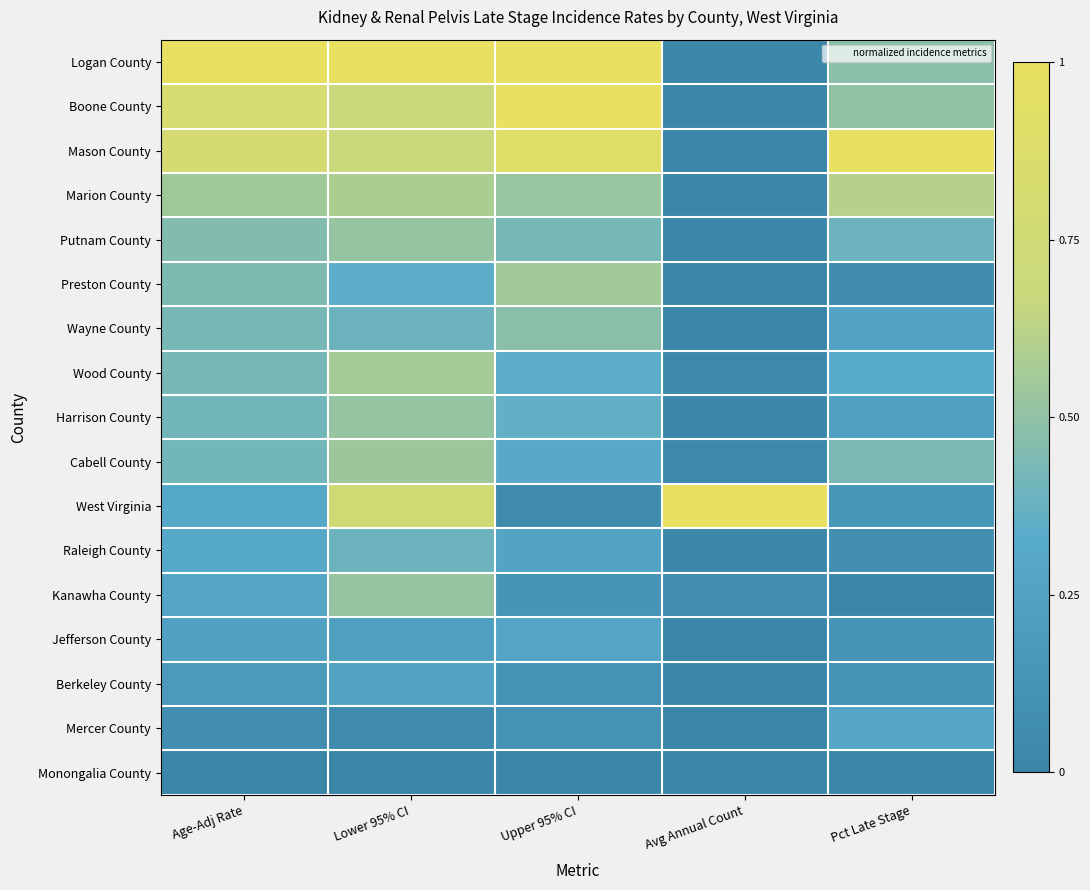

Reading left to right, transcribe all the data shown in this chart.

Logan County: Age-Adj Rate=1.0	Lower 95% CI=1.0	Upper 95% CI=1.0	Avg Annual Count=0.0	Pct Late Stage=0.5
Boone County: Age-Adj Rate=0.8	Lower 95% CI=0.7	Upper 95% CI=1.0	Avg Annual Count=0.0	Pct Late Stage=0.5
Mason County: Age-Adj Rate=0.8	Lower 95% CI=0.7	Upper 95% CI=0.9	Avg Annual Count=0.0	Pct Late Stage=1.0
Marion County: Age-Adj Rate=0.5	Lower 95% CI=0.6	Upper 95% CI=0.5	Avg Annual Count=0.0	Pct Late Stage=0.6
Putnam County: Age-Adj Rate=0.5	Lower 95% CI=0.5	Upper 95% CI=0.4	Avg Annual Count=0.0	Pct Late Stage=0.4
Preston County: Age-Adj Rate=0.4	Lower 95% CI=0.3	Upper 95% CI=0.5	Avg Annual Count=0.0	Pct Late Stage=0.1
Wayne County: Age-Adj Rate=0.4	Lower 95% CI=0.4	Upper 95% CI=0.5	Avg Annual Count=0.0	Pct Late Stage=0.3
Wood County: Age-Adj Rate=0.4	Lower 95% CI=0.6	Upper 95% CI=0.3	Avg Annual Count=0.0	Pct Late Stage=0.3
Harrison County: Age-Adj Rate=0.4	Lower 95% CI=0.5	Upper 95% CI=0.4	Avg Annual Count=0.0	Pct Late Stage=0.2
Cabell County: Age-Adj Rate=0.4	Lower 95% CI=0.5	Upper 95% CI=0.3	Avg Annual Count=0.0	Pct Late Stage=0.4
West Virginia: Age-Adj Rate=0.3	Lower 95% CI=0.8	Upper 95% CI=0.0	Avg Annual Count=1.0	Pct Late Stage=0.2
Raleigh County: Age-Adj Rate=0.3	Lower 95% CI=0.4	Upper 95% CI=0.3	Avg Annual Count=0.0	Pct Late Stage=0.1
Kanawha County: Age-Adj Rate=0.3	Lower 95% CI=0.5	Upper 95% CI=0.1	Avg Annual Count=0.1	Pct Late Stage=0.0
Jefferson County: Age-Adj Rate=0.2	Lower 95% CI=0.2	Upper 95% CI=0.3	Avg Annual Count=0.0	Pct Late Stage=0.1
Berkeley County: Age-Adj Rate=0.2	Lower 95% CI=0.3	Upper 95% CI=0.1	Avg Annual Count=0.0	Pct Late Stage=0.1
Mercer County: Age-Adj Rate=0.1	Lower 95% CI=0.0	Upper 95% CI=0.1	Avg Annual Count=0.0	Pct Late Stage=0.3
Monongalia County: Age-Adj Rate=0.0	Lower 95% CI=0.0	Upper 95% CI=0.0	Avg Annual Count=0.0	Pct Late Stage=0.0